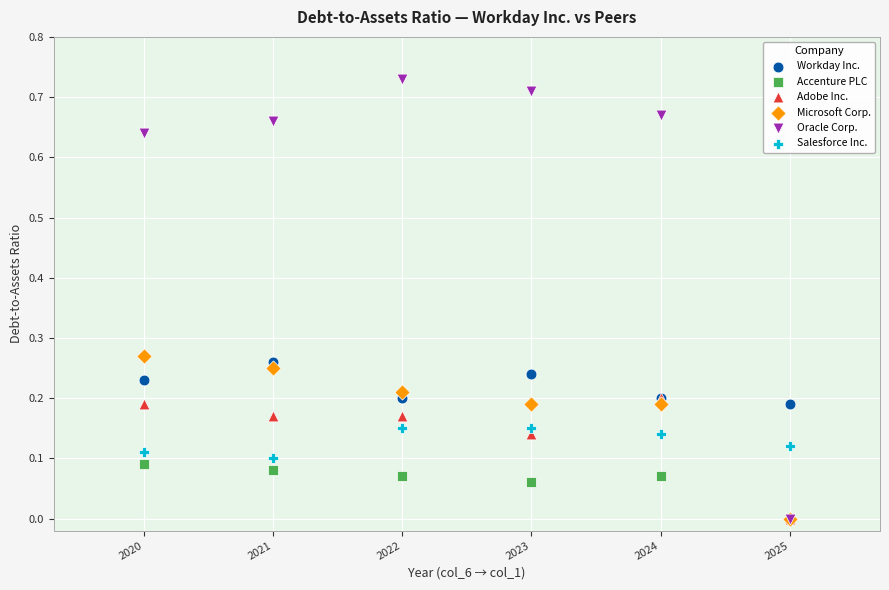

What are all the series names shown in the legend?

Workday Inc., Accenture PLC, Adobe Inc., Microsoft Corp., Oracle Corp., Salesforce Inc.